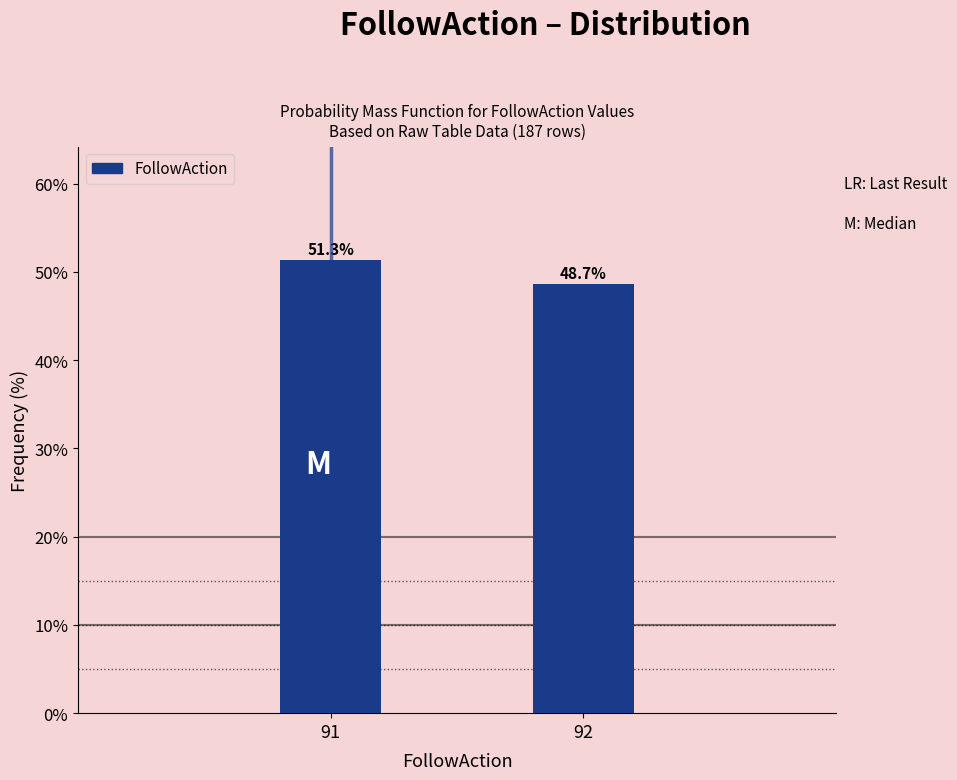

Reading left to right, transcribe all the data shown in this chart.

51.3	48.7